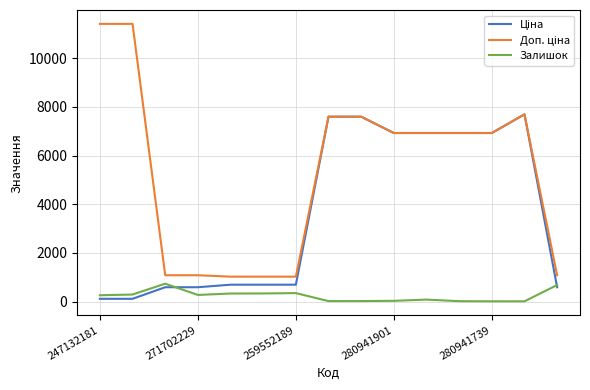

What is the greatest value displayed?

11410.0